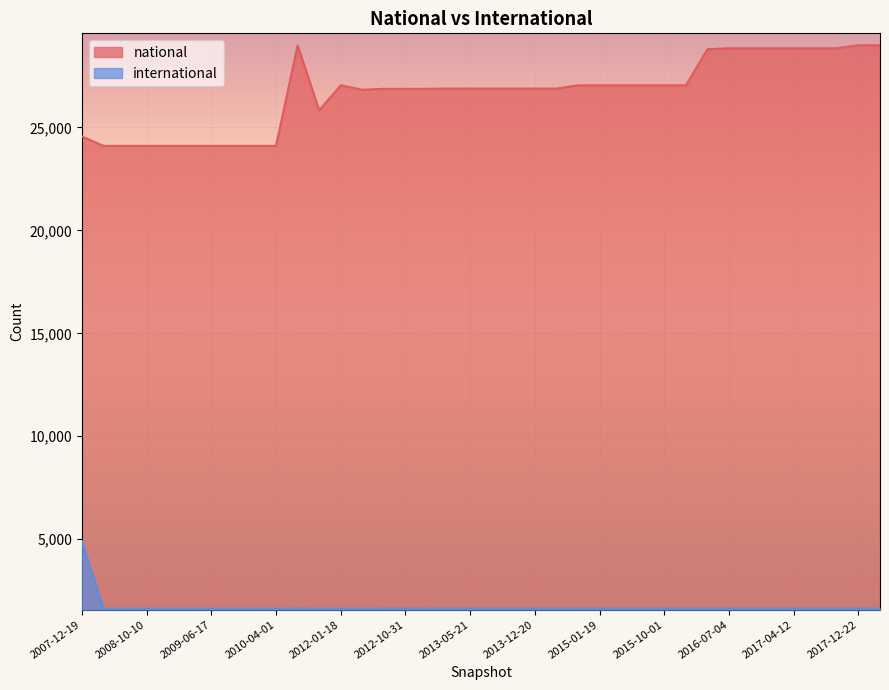

What is the smallest value displayed?

1628